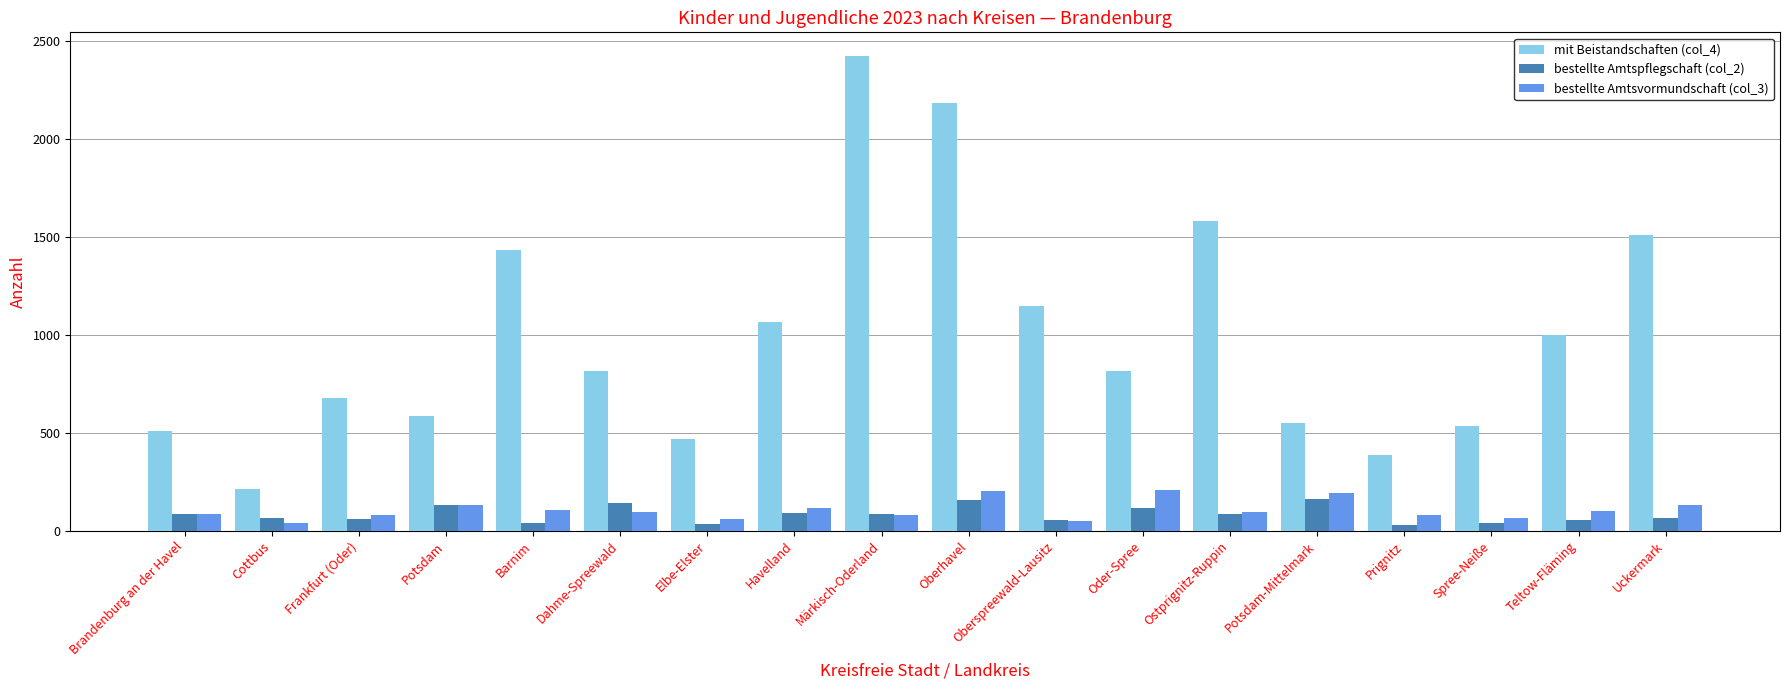

Are the bars horizontal?

No